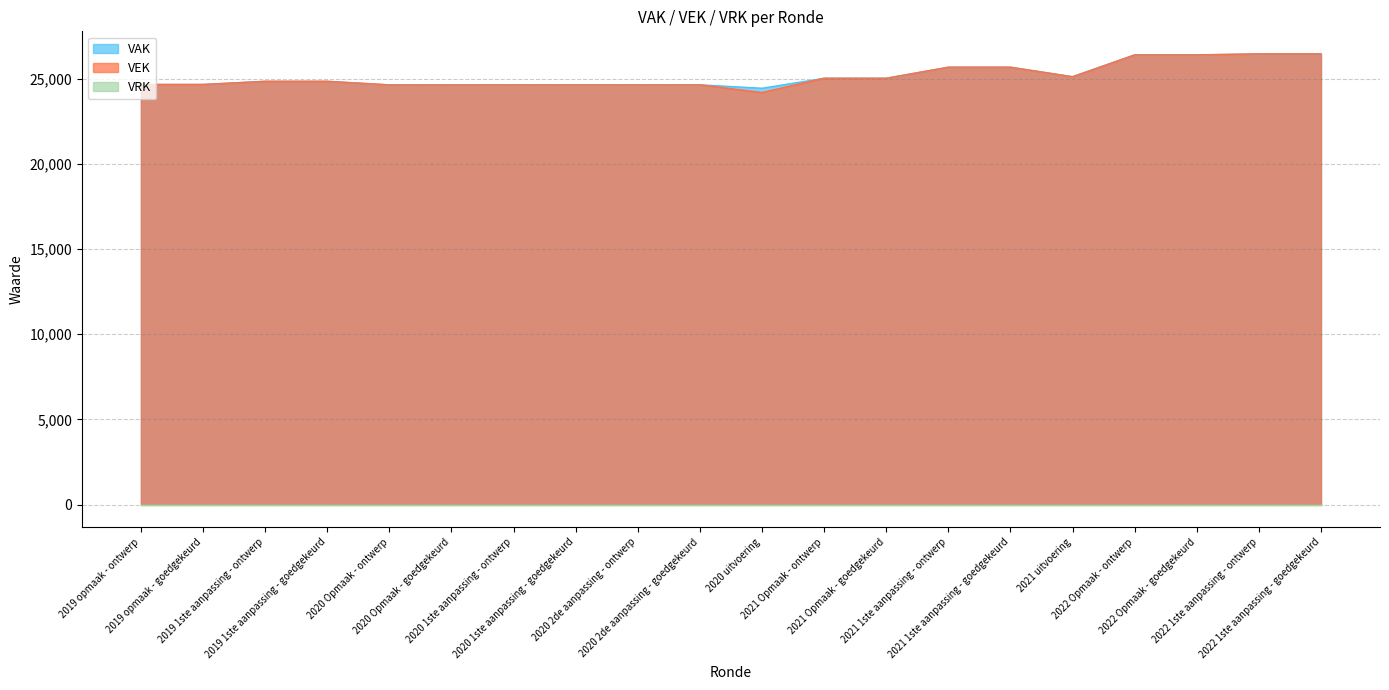

Which has a higher value, 2020 Opmaak - ontwerp or 2019 1ste aanpassing - goedgekeurd?

2019 1ste aanpassing - goedgekeurd